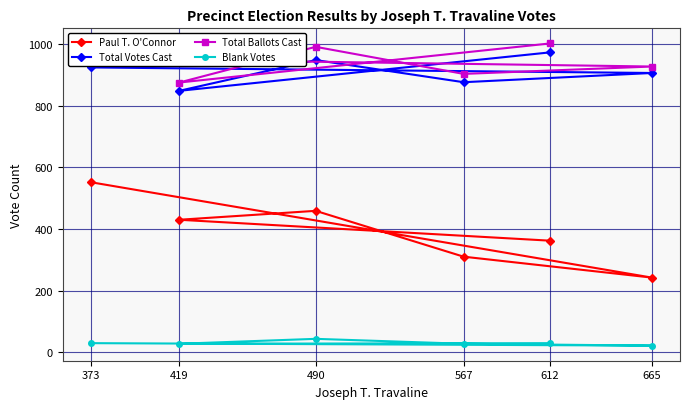

Does the chart have visible grid lines?

Yes